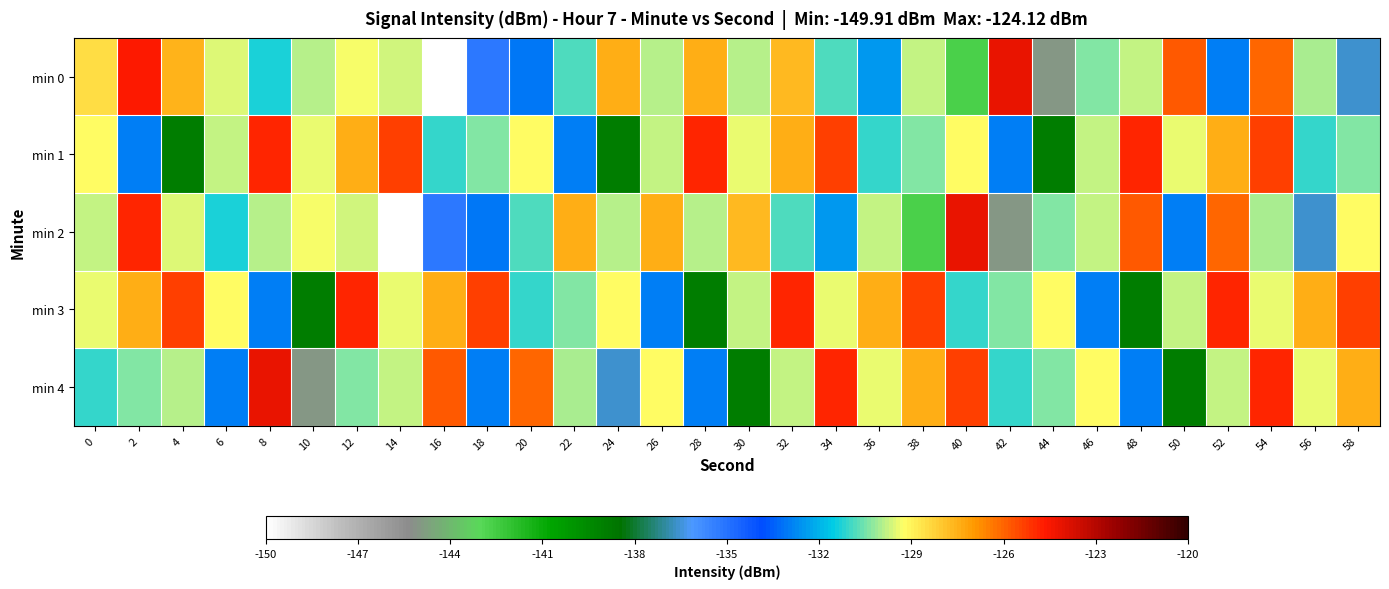

Which has a higher value, 40 or 28?

28